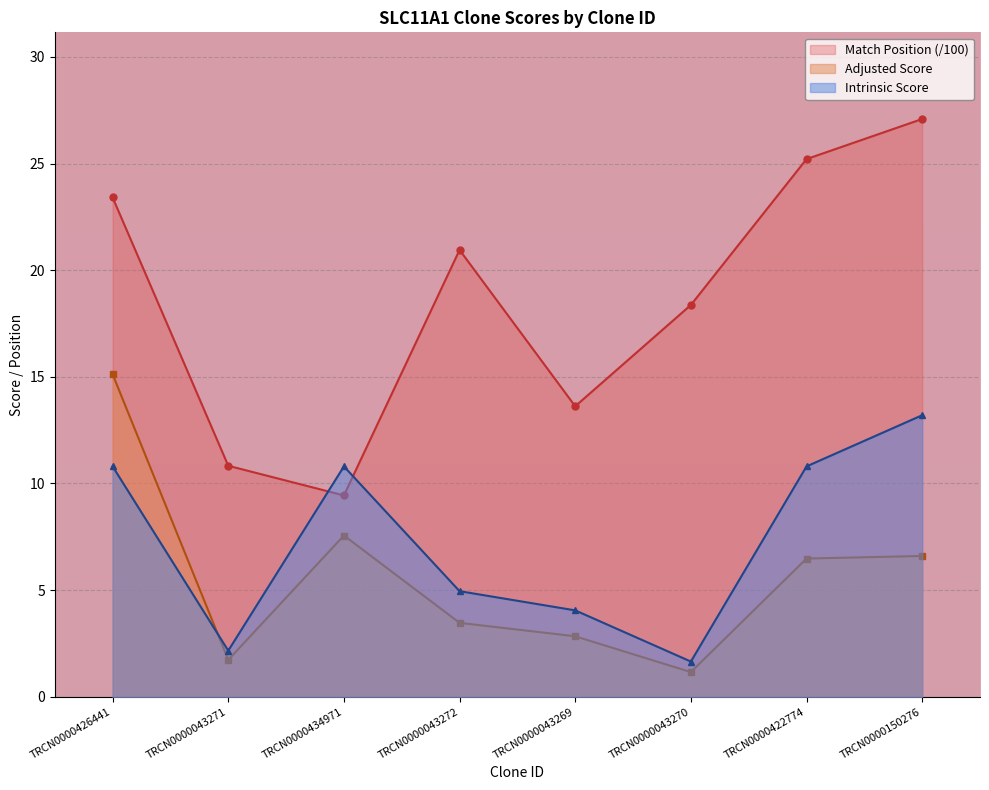

List the series in order of their peak value, highest first.

Match Position (/100), Adjusted Score, Intrinsic Score